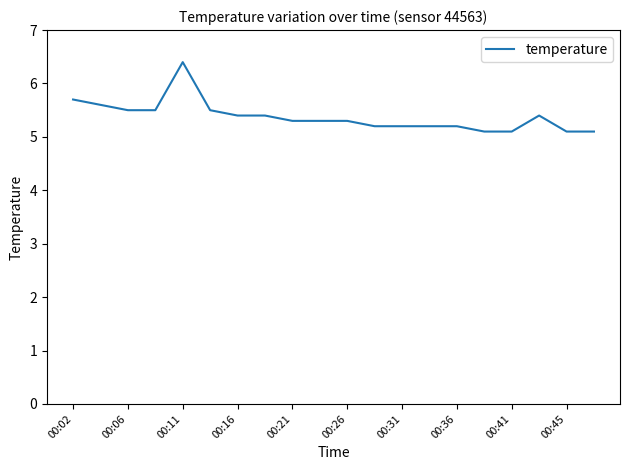

What is the difference between the maximum and minimum values?

1.3